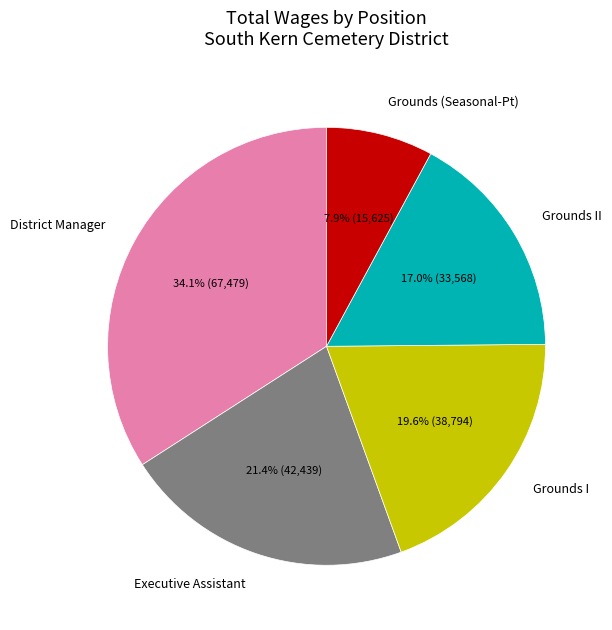

Is the sum of Grounds (Seasonal-Pt) and Executive Assistant greater than half?

No